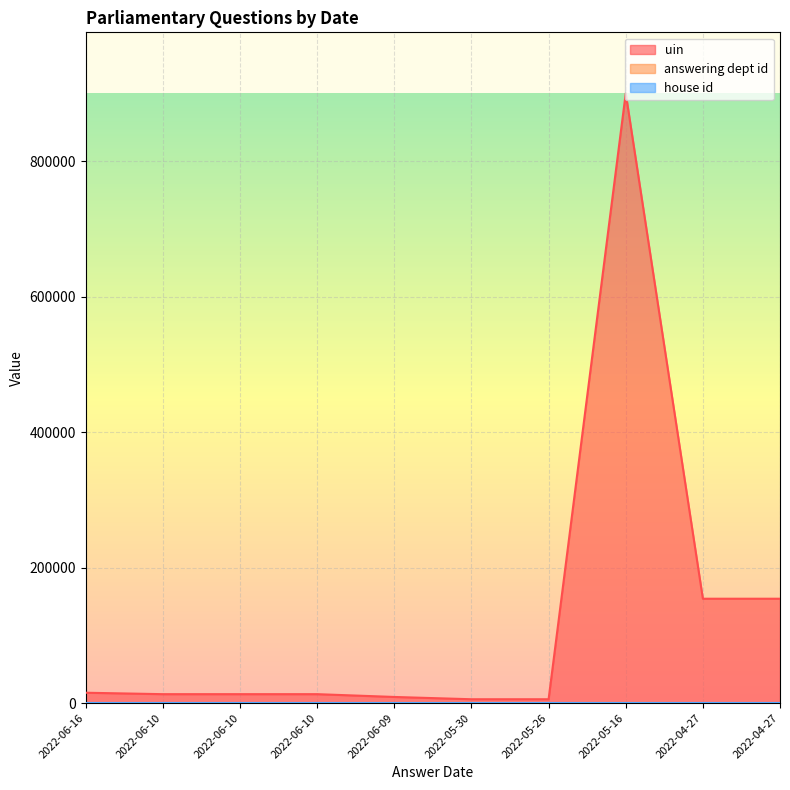

What is the difference between the maximum and minimum values in the uin series?

894363